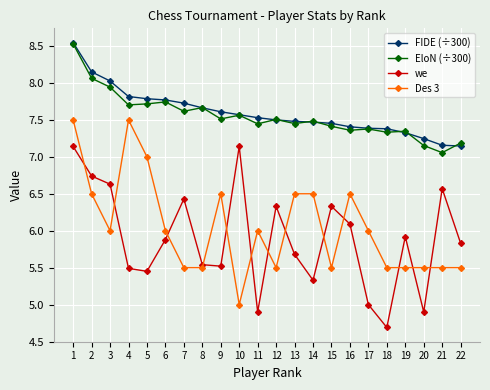

What is the value of the FIDE (÷300) point at the 6th from the left?

7.8